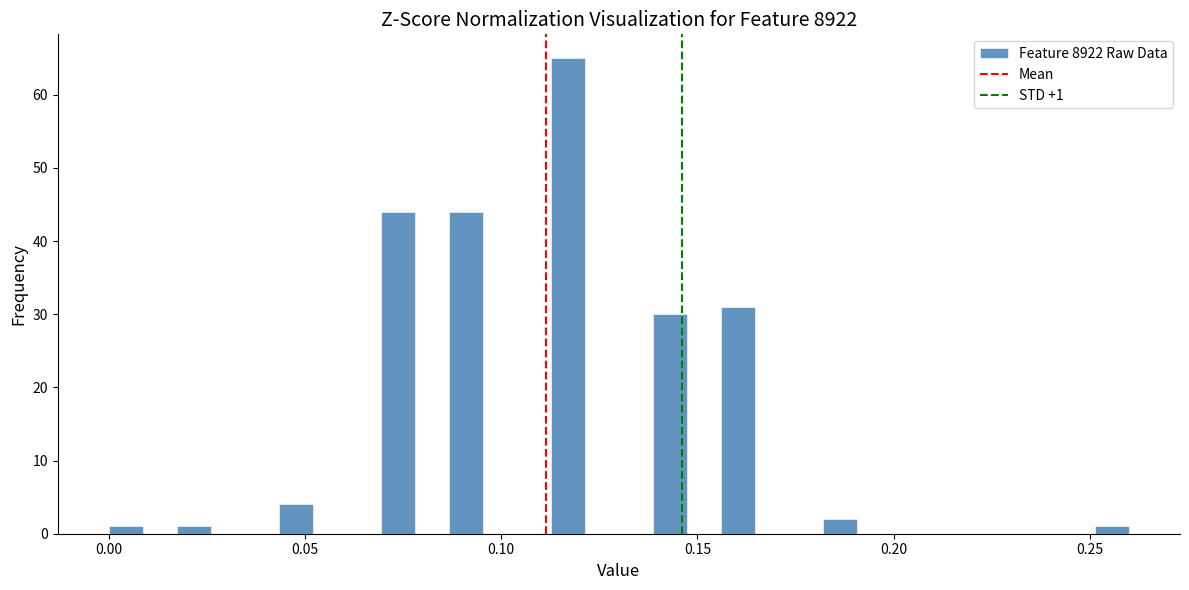

Around what value on the x-axis is the tallest bar? Give the approximate position of its centre, as read against the axis.

0.115